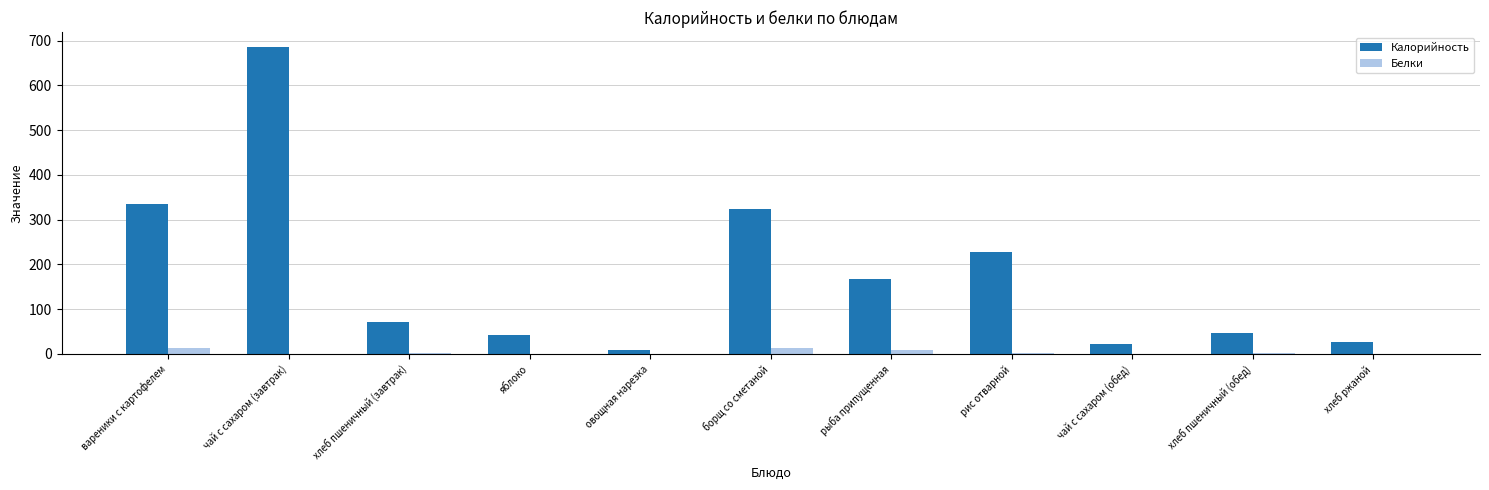

Between борщ со сметаной and хлеб ржаной, which series saw the biggest shift?

Калорийность